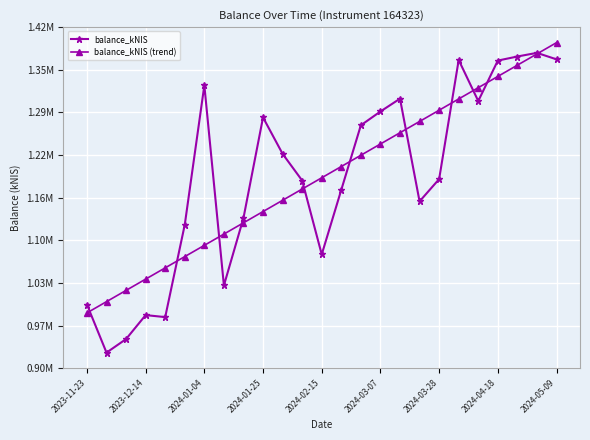

At which label does balance_kNIS (trend) first exceed 1189808?

2024-02-15